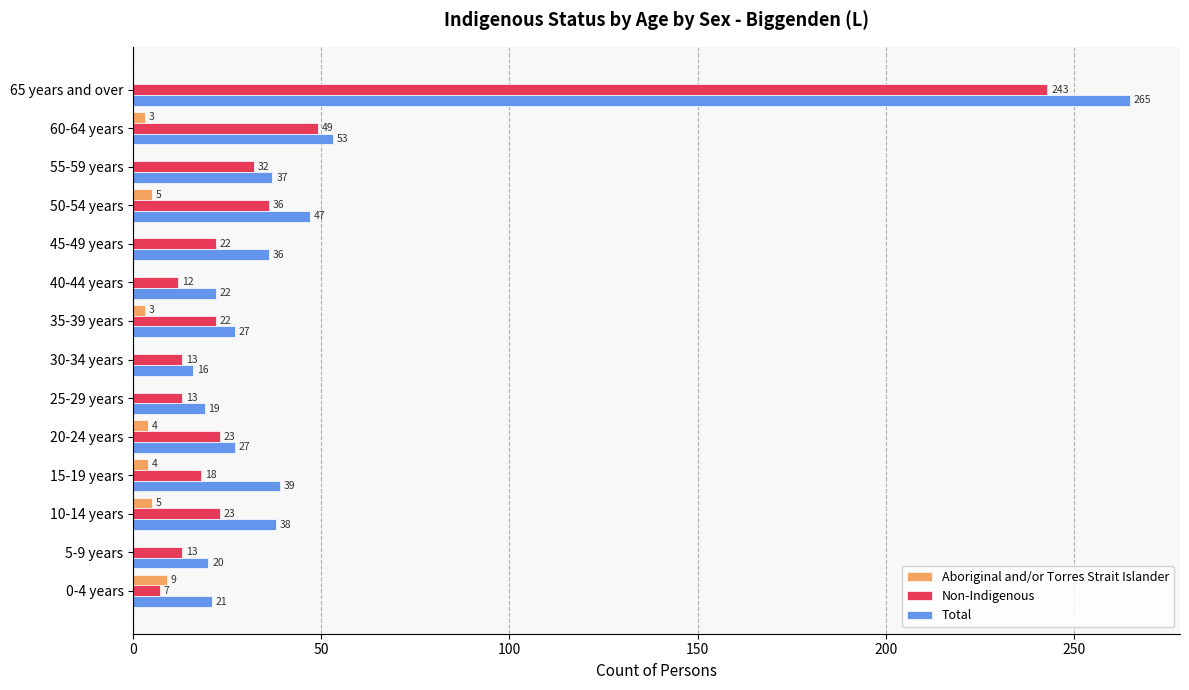

Which category has the highest value across all series?

65 years and over